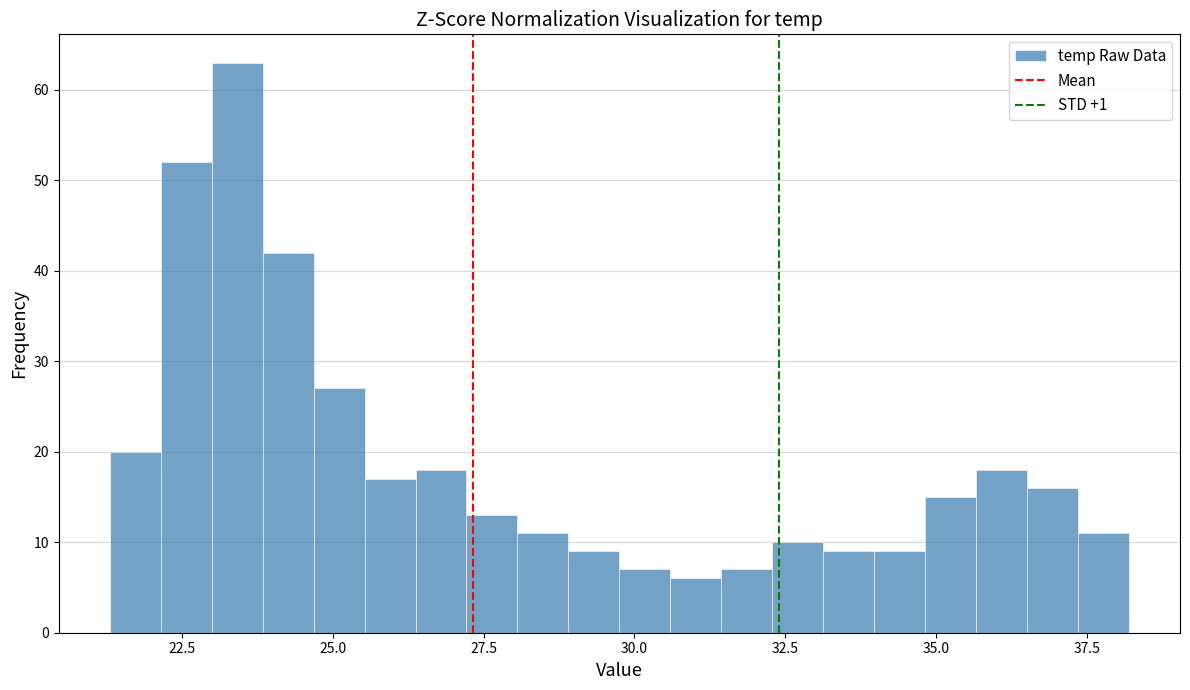

Around what value on the x-axis is the tallest bar? Give the approximate position of its centre, as read against the axis.

23.5